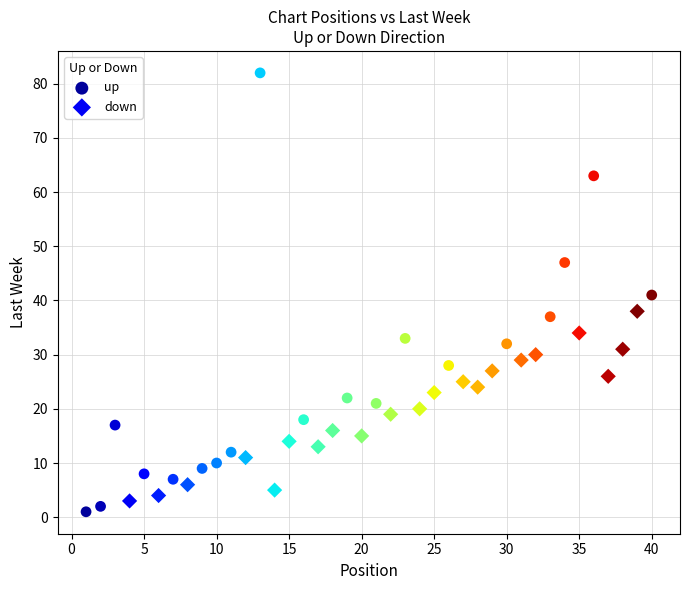

Which series contains the highest Y value?

up